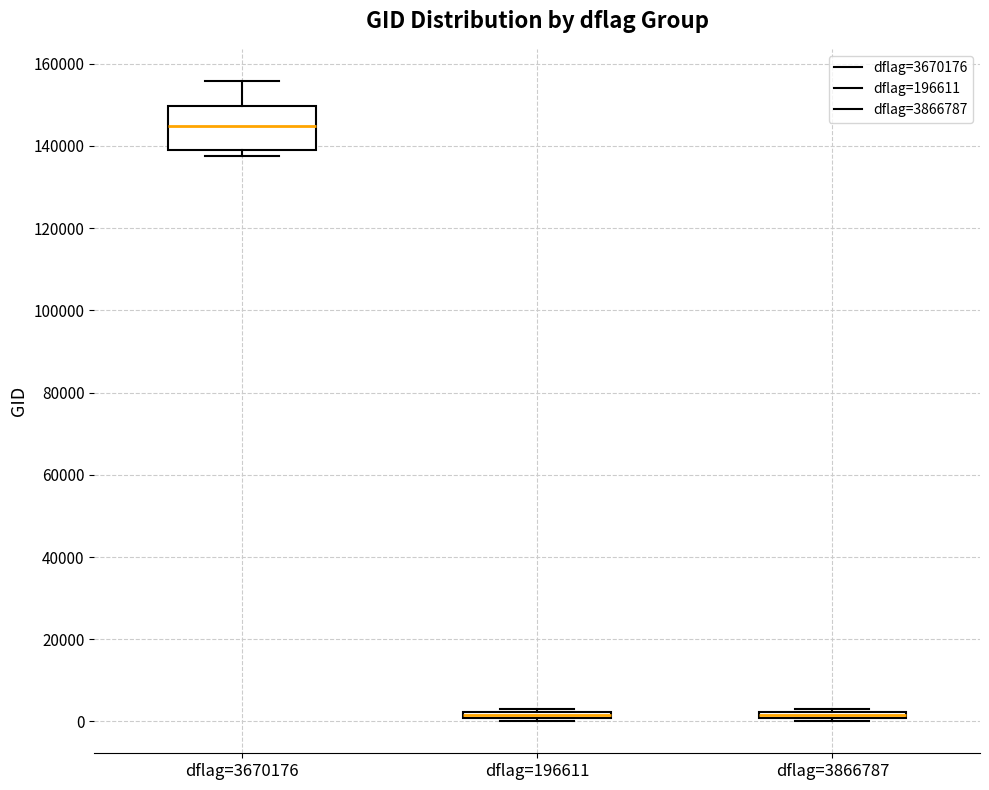

Where is the lower edge of the box for dflag=3866787 on the y-axis? The values are not printed on the chart, so give them approximately, as read against the axis.

0